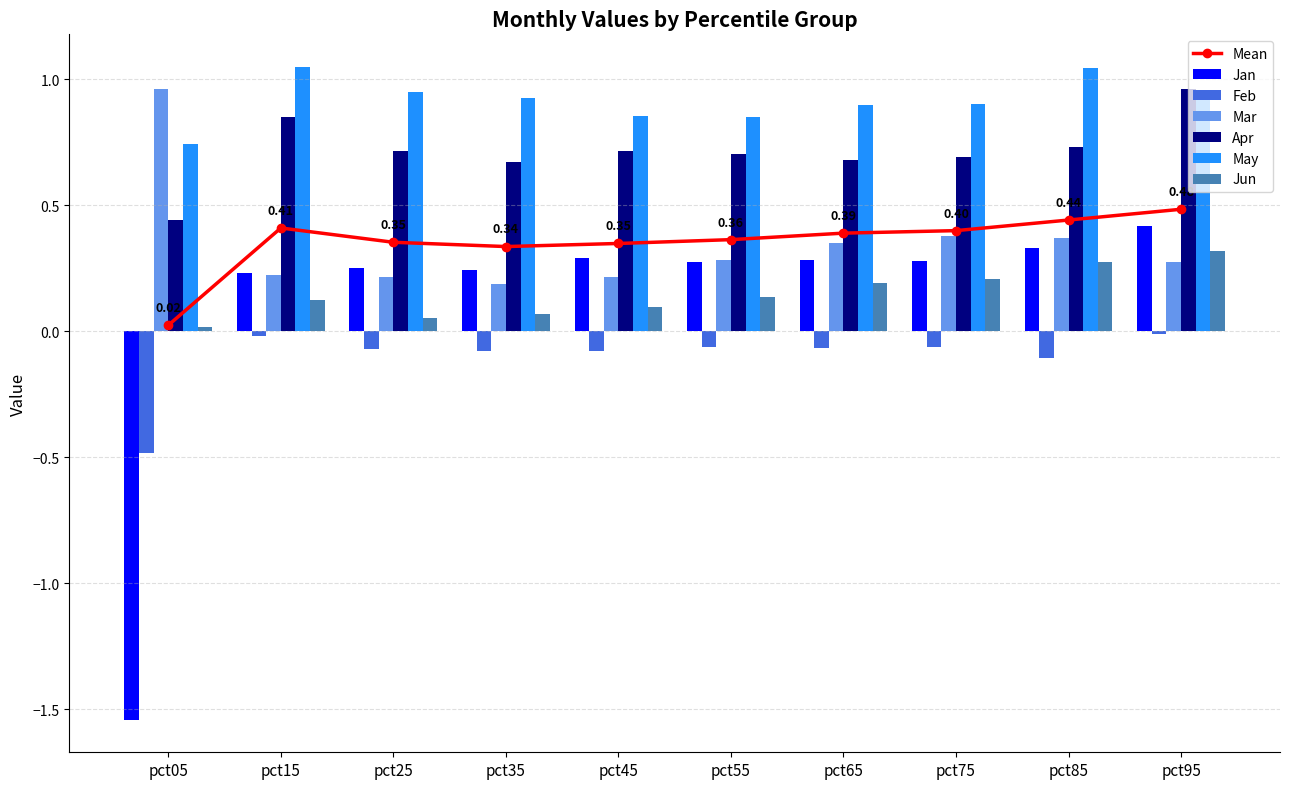

Which series has the widest spread of values?

Jan